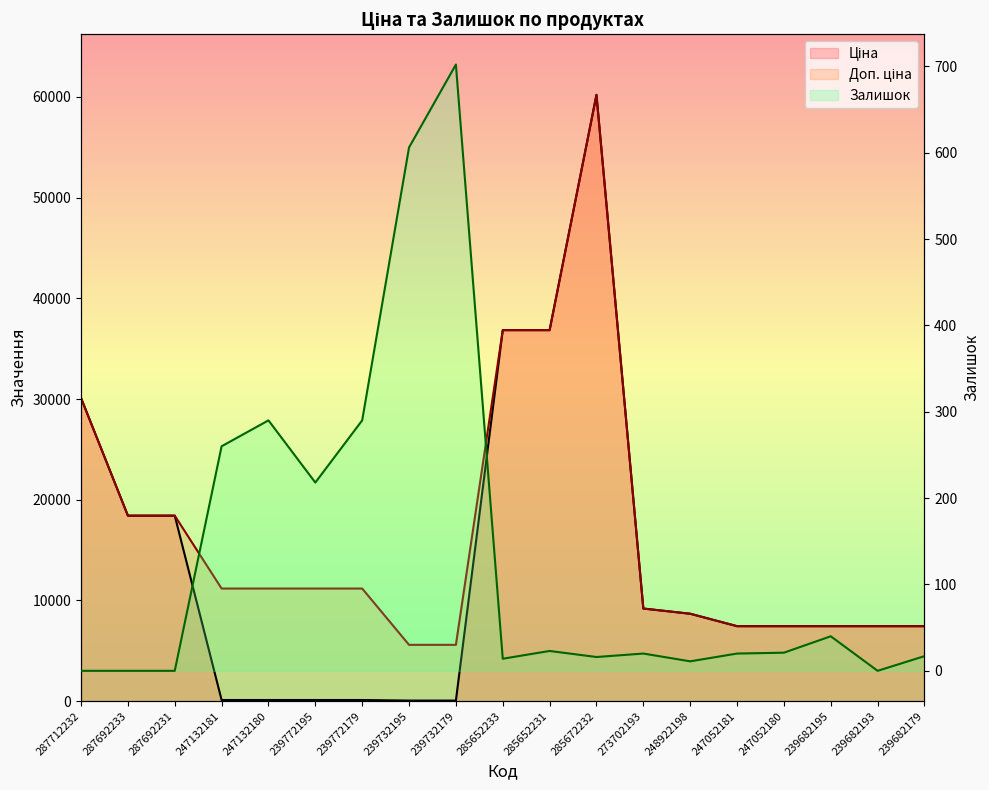

How many data points in Доп. ціна are above 11182?

6